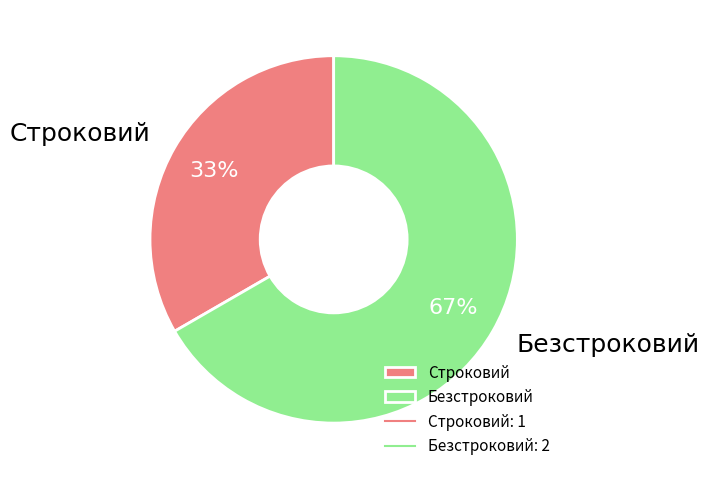

Which category accounts for the majority?

Безстроковий